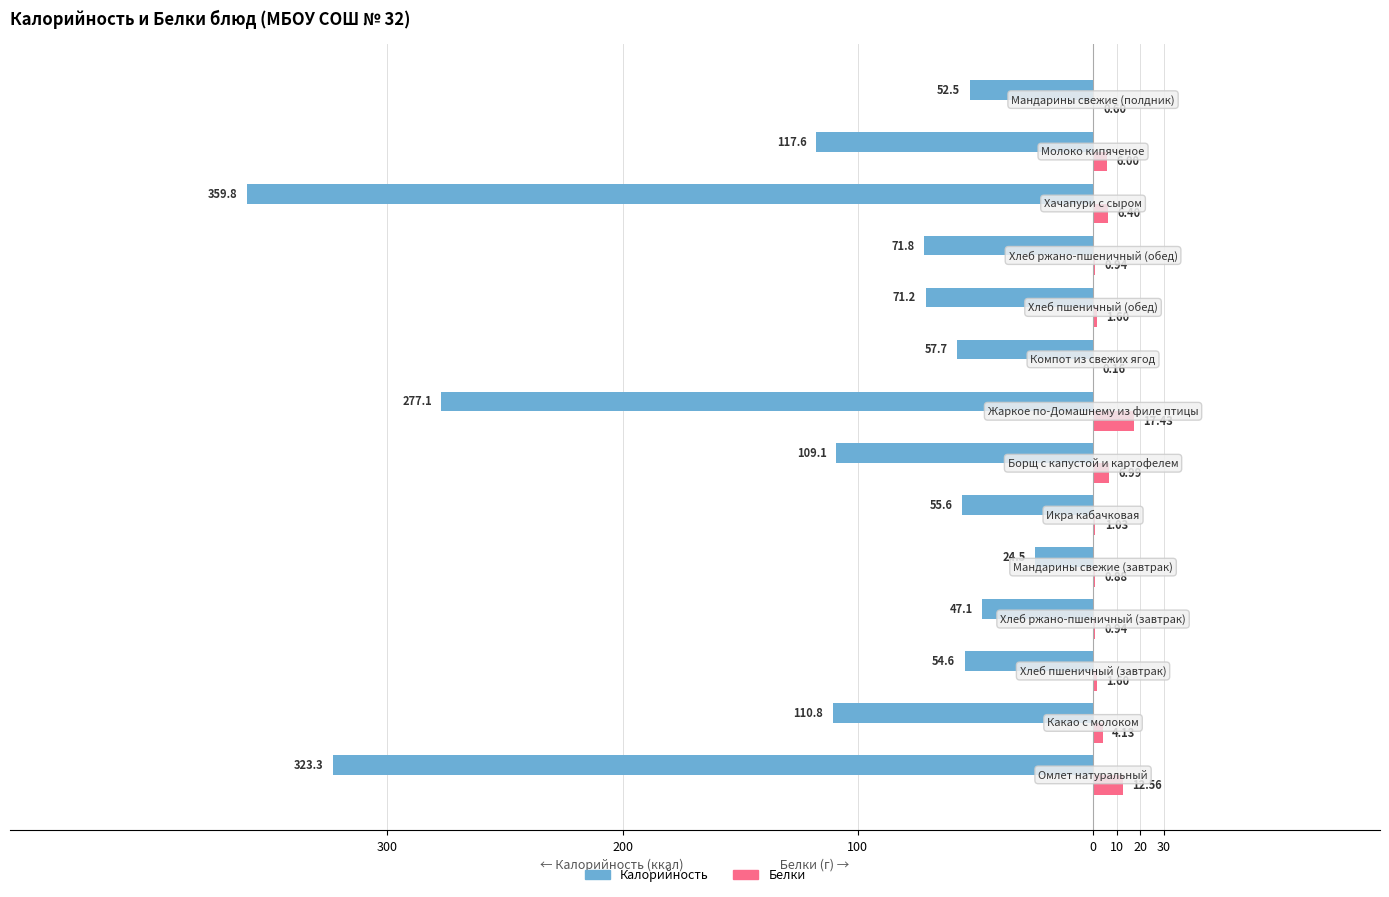

What are all the series names shown in the legend?

Калорийность, Белки